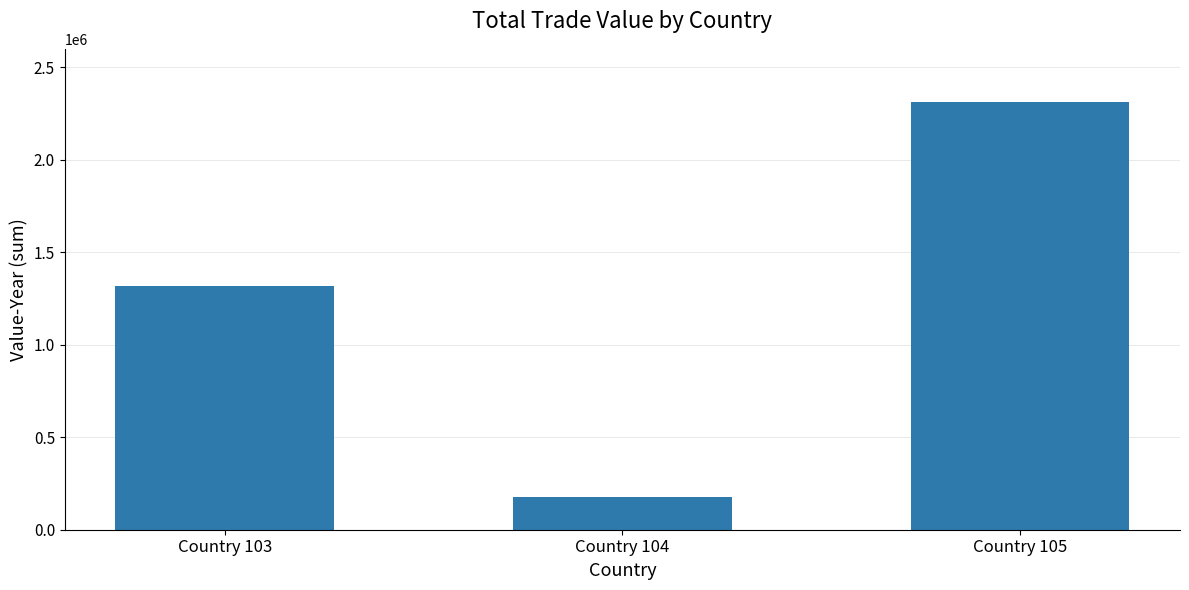

Reading right to left, what are all the values shown in this chart?

Country 105=2314160	Country 104=177243	Country 103=1316200